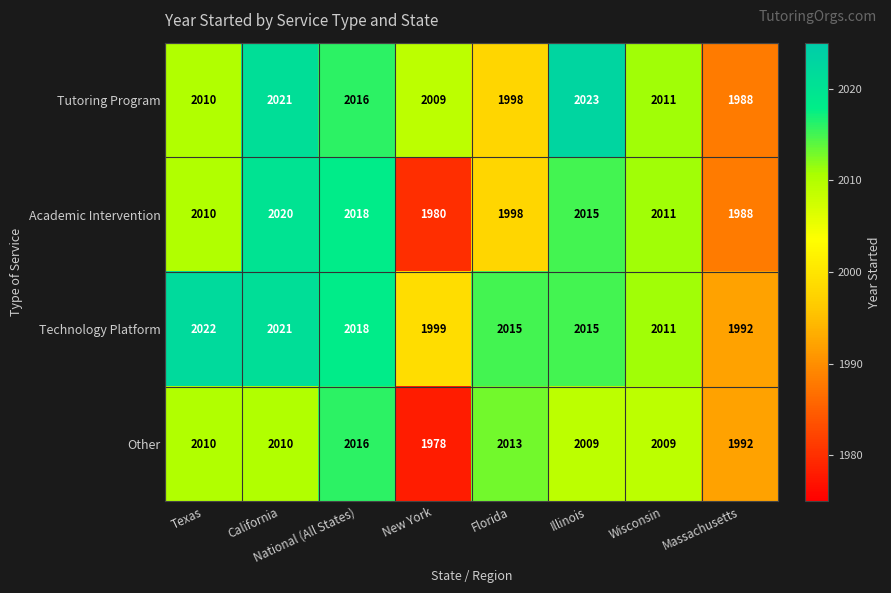

What is the sum of the Tutoring Program values at Florida and New York?

4007